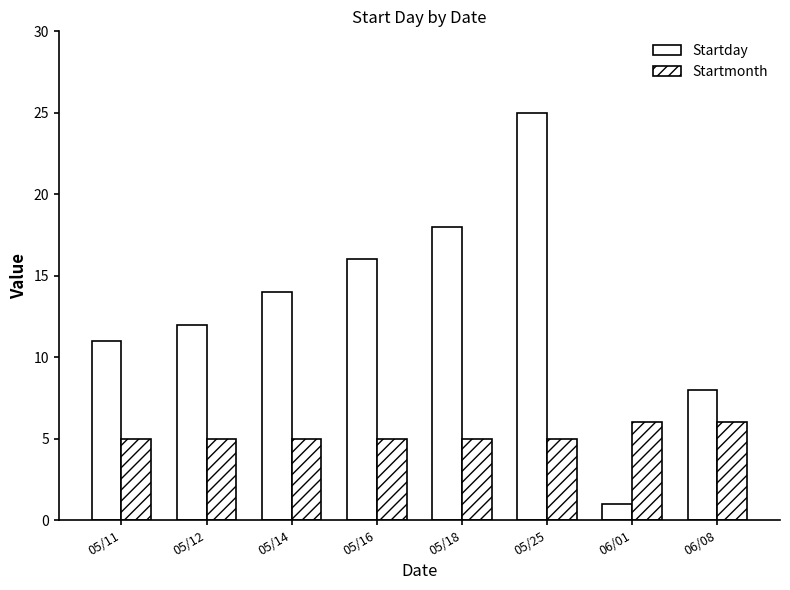

How many bars are there in total?

16